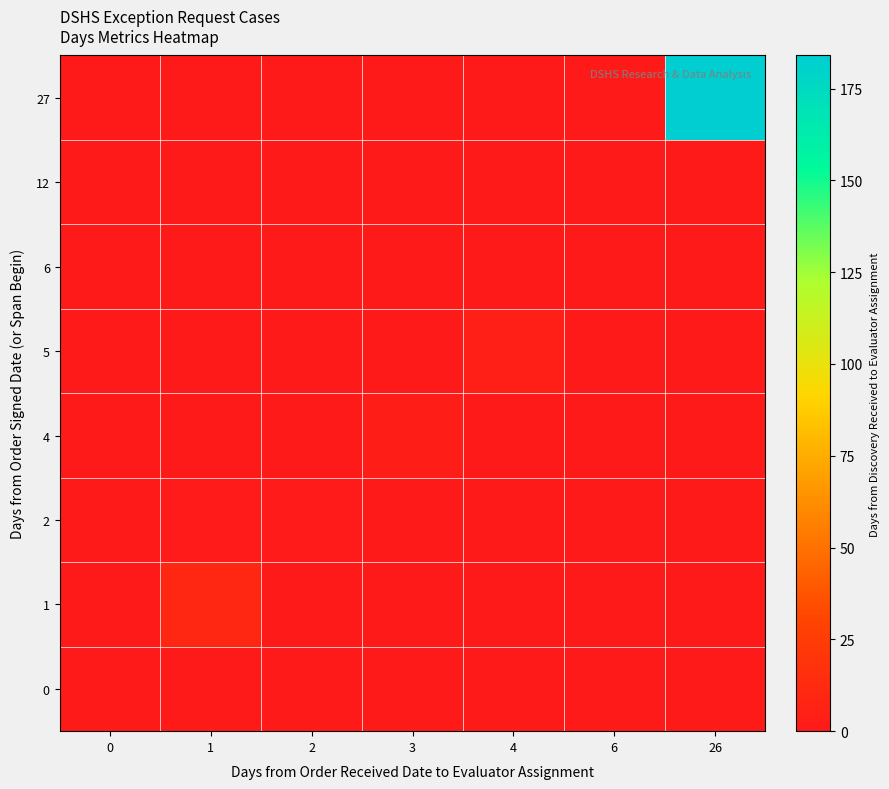

Reading left to right, what are all the values shown in this chart?

0: 0=0.0	1=0.0	2=0.0	3=0.0	4=0.0	6=0.0	26=0.0
1: 0=0.0	1=8.8	2=0.0	3=0.0	4=0.0	6=0.0	26=0.0
2: 0=0.0	1=1.0	2=1.0	3=0.0	4=0.0	6=0.0	26=0.0
4: 0=0.0	1=0.0	2=0.0	3=3.0	4=0.0	6=0.0	26=0.0
5: 0=0.0	1=0.0	2=0.0	3=0.0	4=4.0	6=0.0	26=0.0
6: 0=0.0	1=0.0	2=0.0	3=0.0	4=0.0	6=0.0	26=0.0
12: 0=0.0	1=0.0	2=0.0	3=0.0	4=0.0	6=0.0	26=0.0
27: 0=0.0	1=0.0	2=0.0	3=0.0	4=0.0	6=0.0	26=184.0